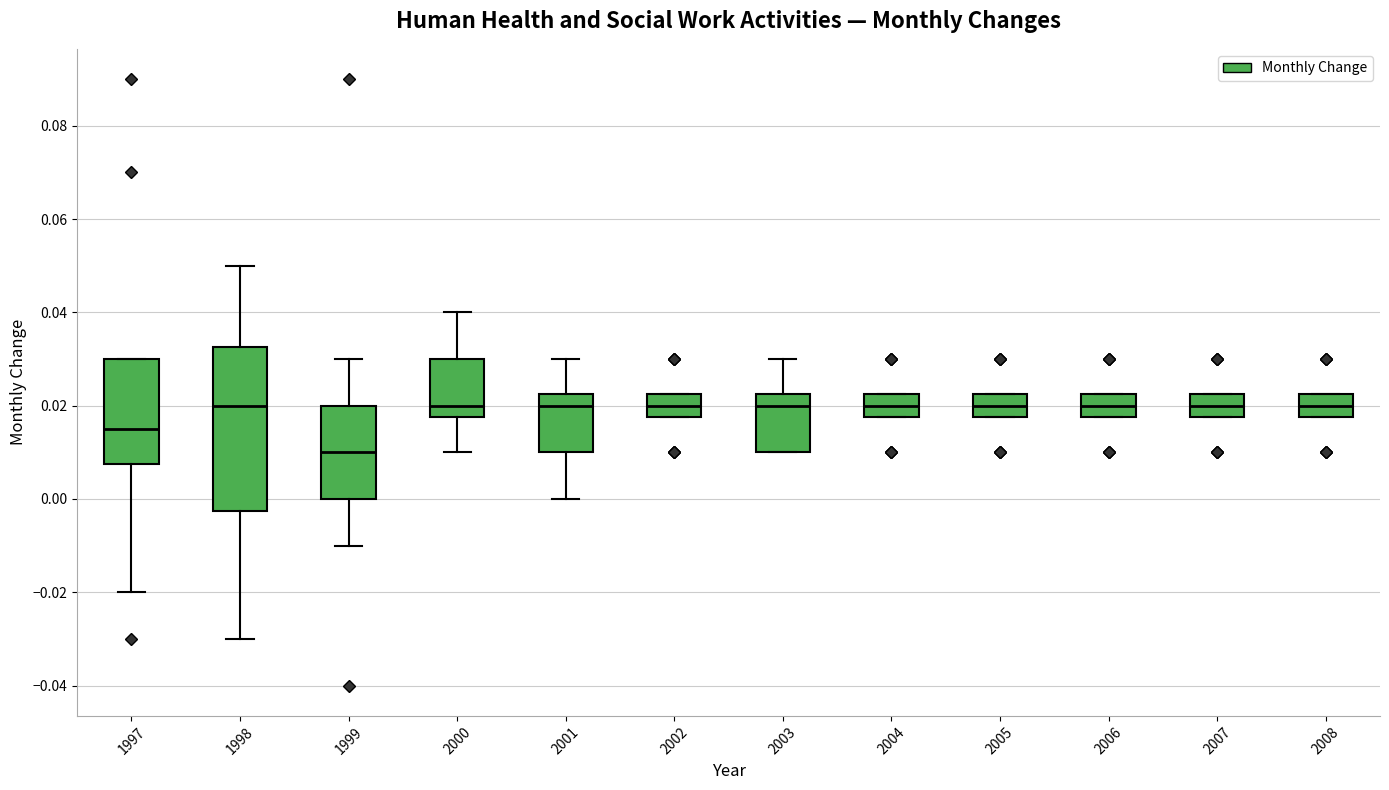

Which box's median line is the lowest?

1999